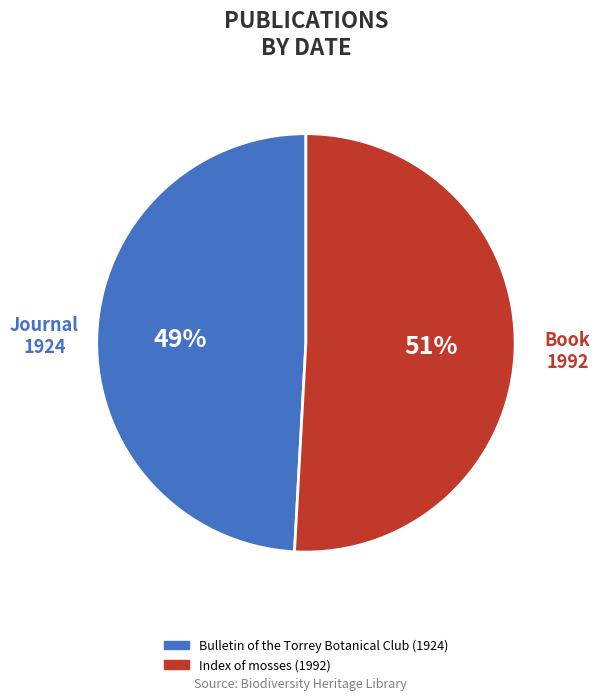

To the nearest percent, what portion does Index of mosses (1992) represent?

51%